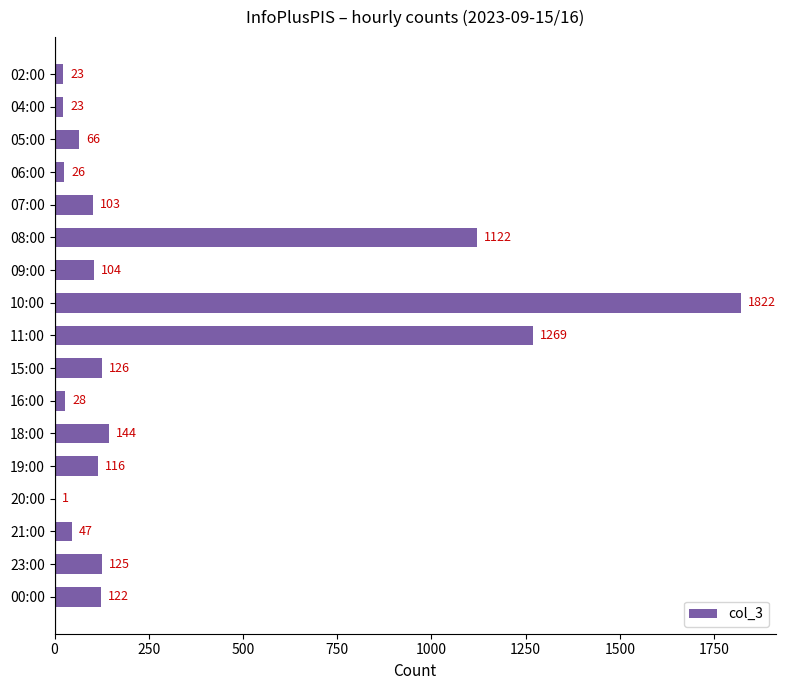

Reading top to bottom, what are all the values shown in this chart?

02:00=23	04:00=23	05:00=66	06:00=26	07:00=103	08:00=1122	09:00=104	10:00=1822	11:00=1269	15:00=126	16:00=28	18:00=144	19:00=116	20:00=1	21:00=47	23:00=125	00:00=122